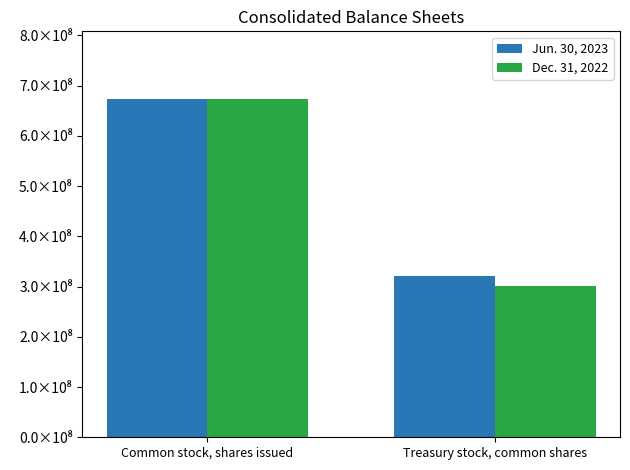

Reading left to right, what are all the values shown in this chart?

Jun. 30, 2023: Common stock, shares issued=673501593	Treasury stock, common shares=320378393
Dec. 31, 2022: Common stock, shares issued=673501593	Treasury stock, common shares=301372958